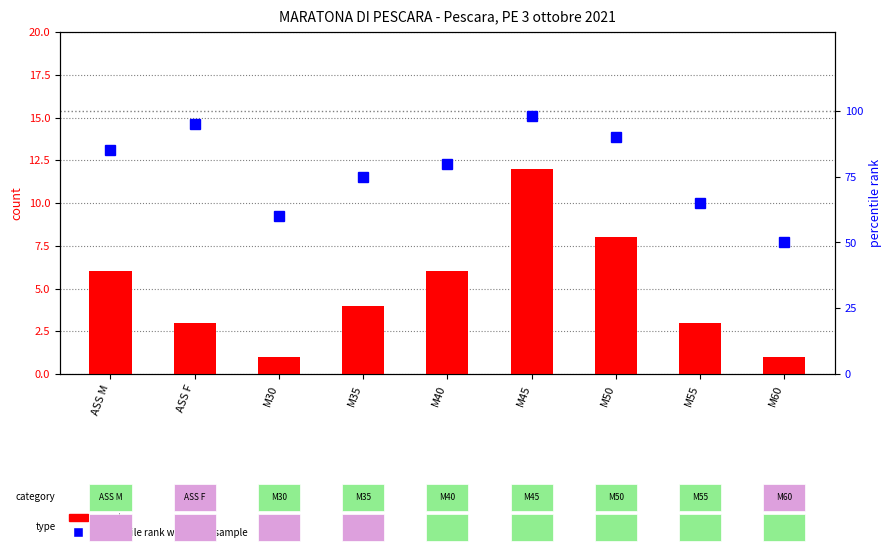

How many values in the count series are below 4?

4